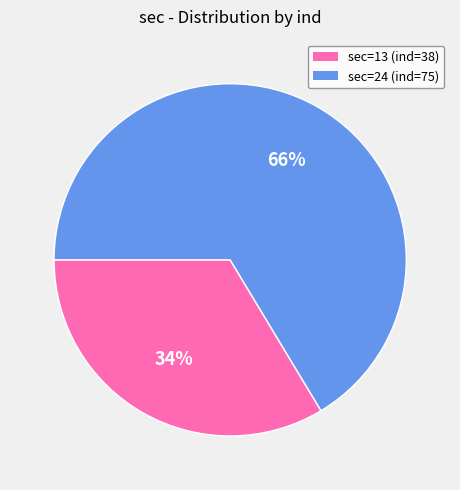

Does any single category account for the majority?

Yes